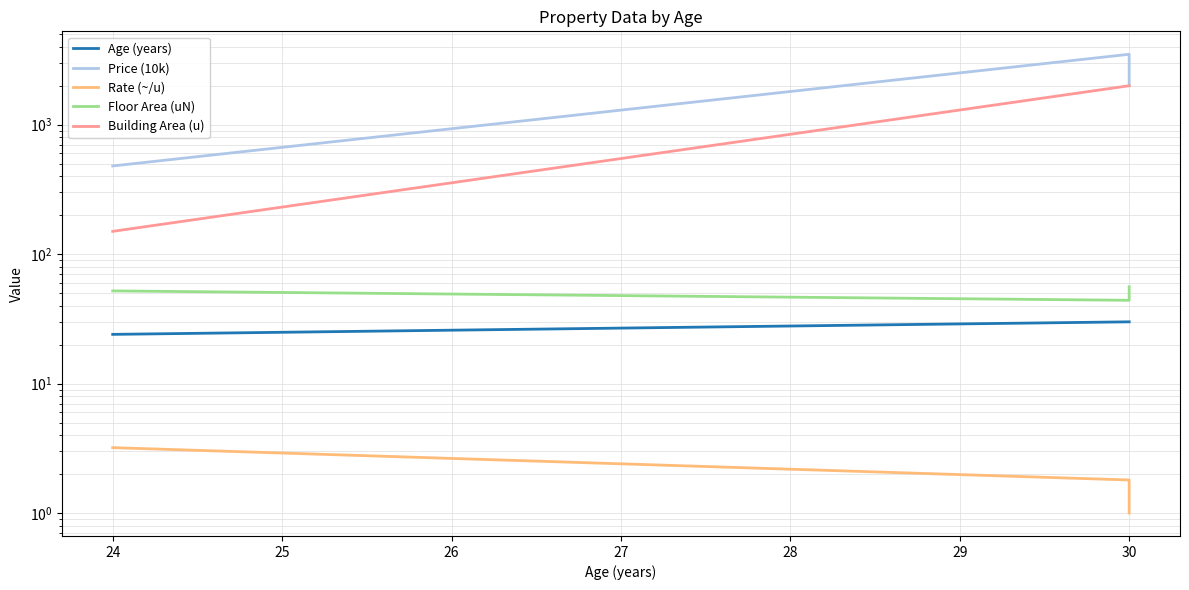

What is the difference between the maximum and minimum values in the Floor Area (uN) series?

12.0